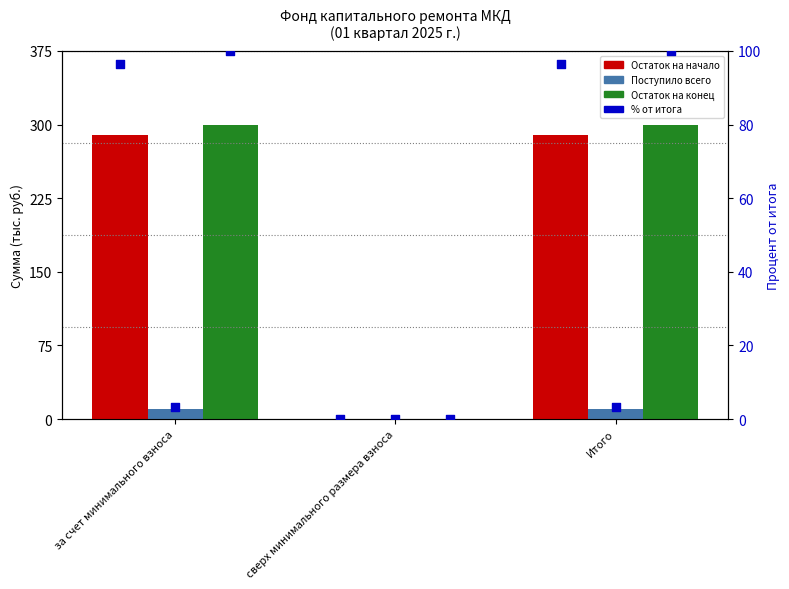

At which category is the sum across all series the highest?

за счет минимального взноса